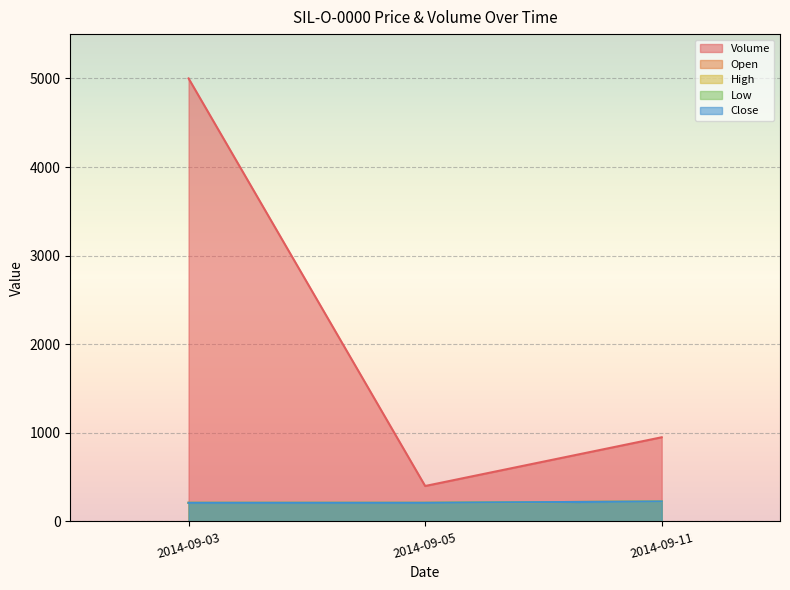

List the series in order of their peak value, highest first.

Volume, Open, High, Low, Close